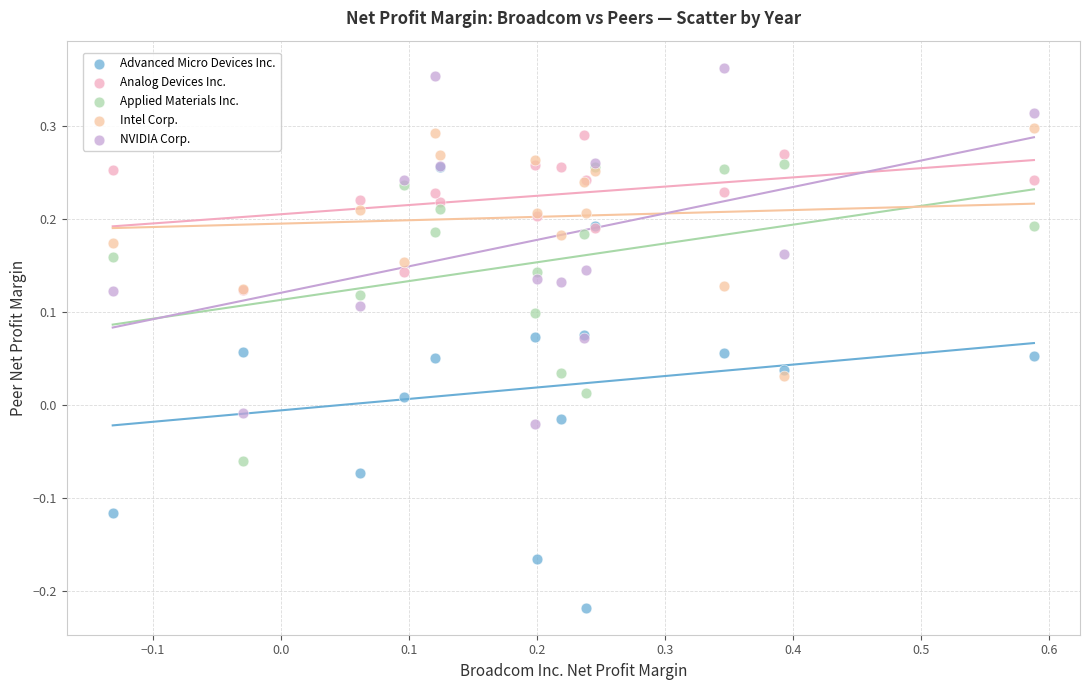

What are all the series names shown in the legend?

Advanced Micro Devices Inc., Analog Devices Inc., Applied Materials Inc., Intel Corp., NVIDIA Corp.